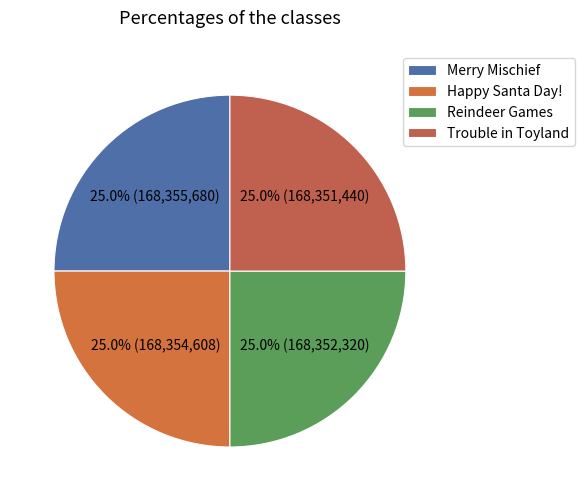

Combined, what portion of the pie is Reindeer Games and Trouble in Toyland?

50.0%